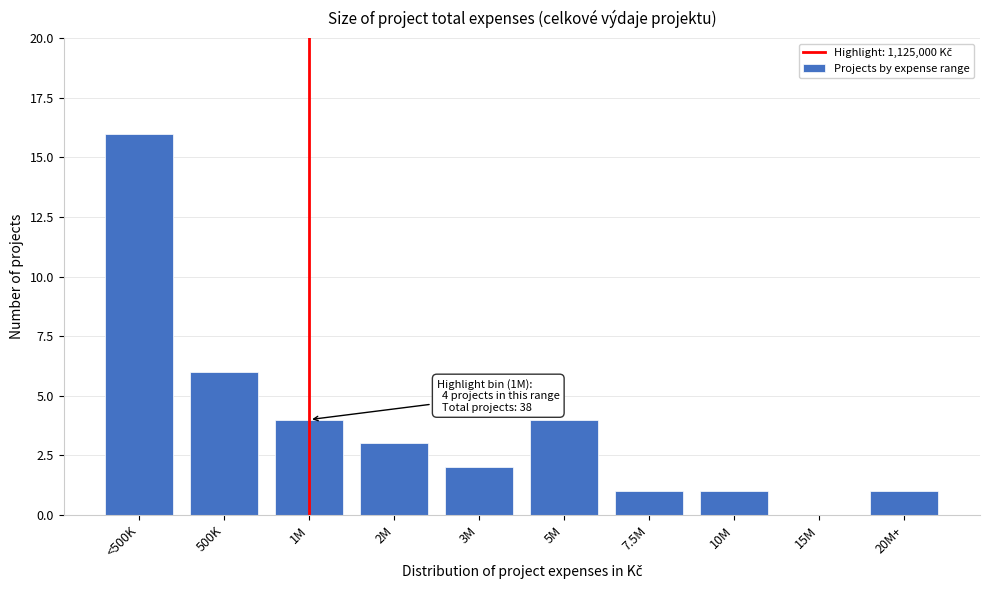

Reading right to left, what are all the values shown in this chart?

20M+=1	15M=0	10M=1	7.5M=1	5M=4	3M=2	2M=3	1M=4	500K=6	<500K=16